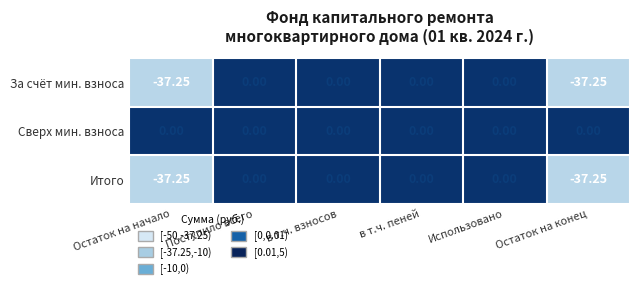

How many series are shown in this chart?

3